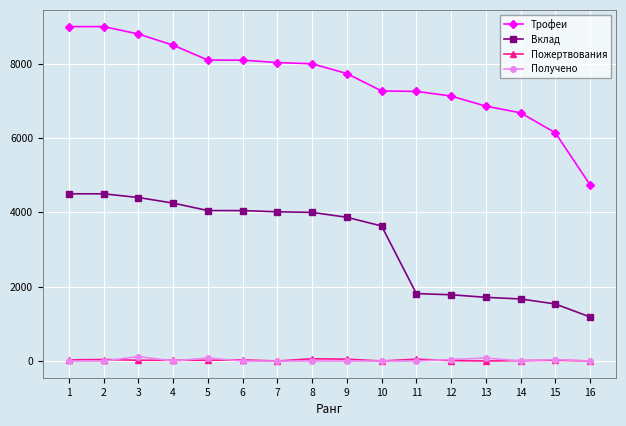

What is the difference between the second highest and minimum values in the Вклад series?

3315